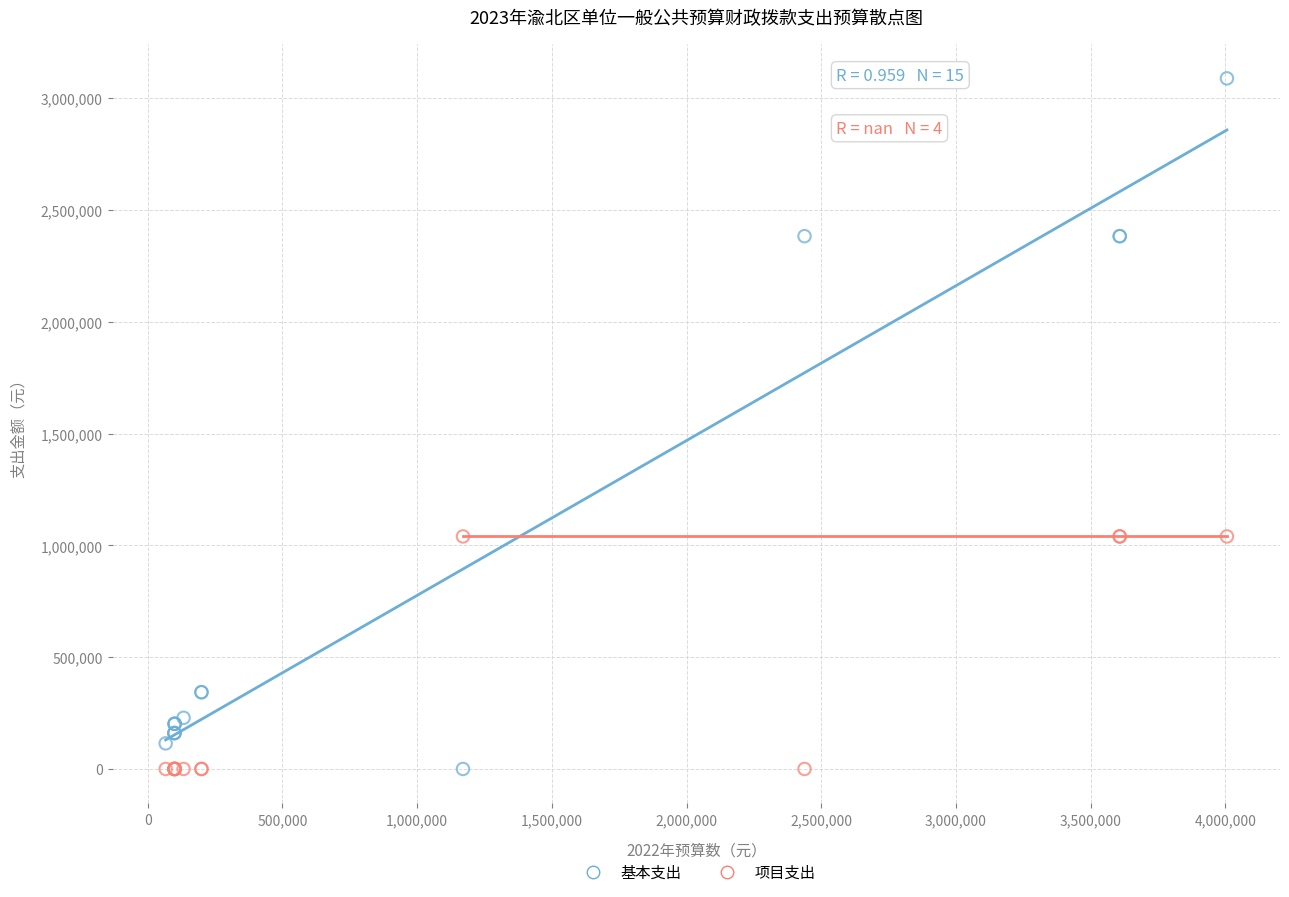

What is the X range (max minus min) for the scatter plot?

3939227.6